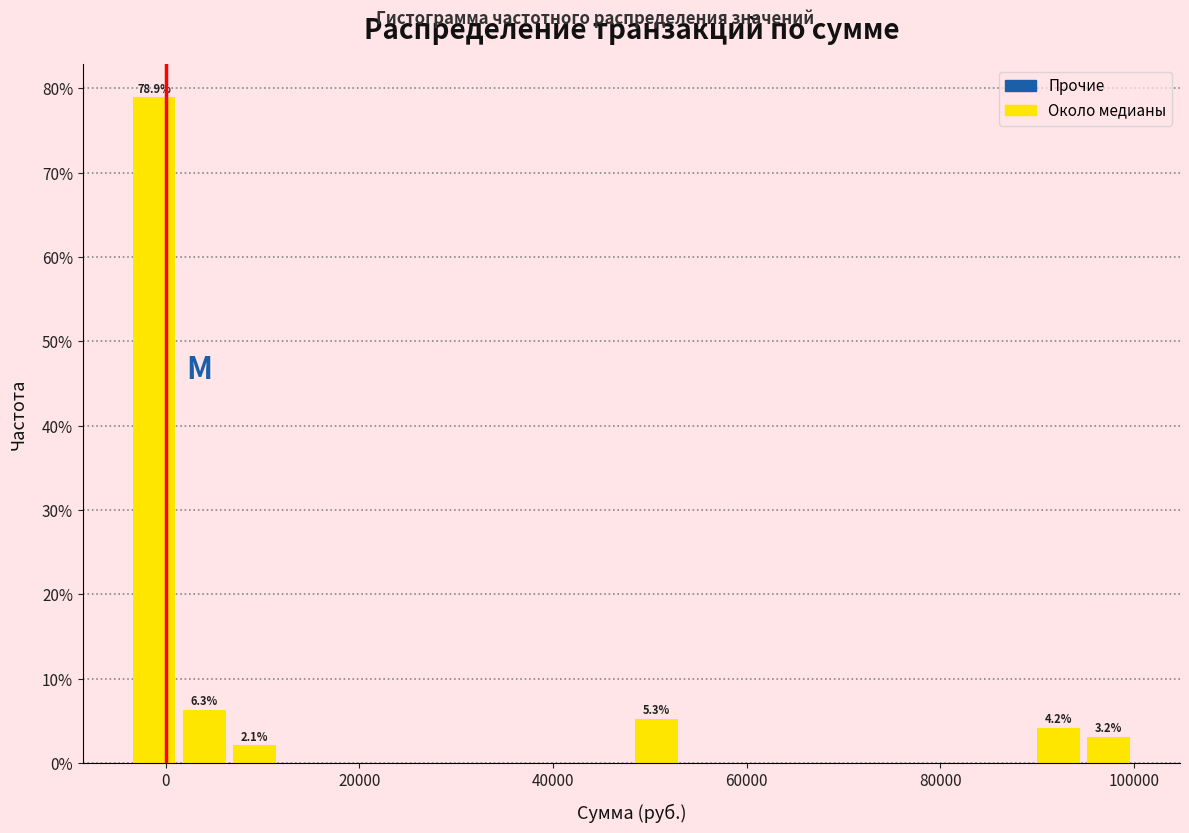

Around what value on the x-axis is the tallest bar? Give the approximate position of its centre, as read against the axis.

-2000